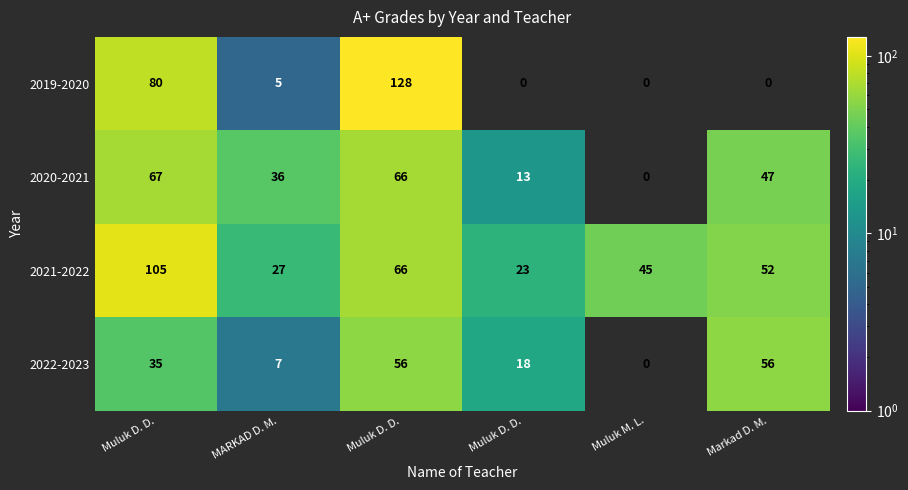

How many values in 2019-2020 are above zero?

3